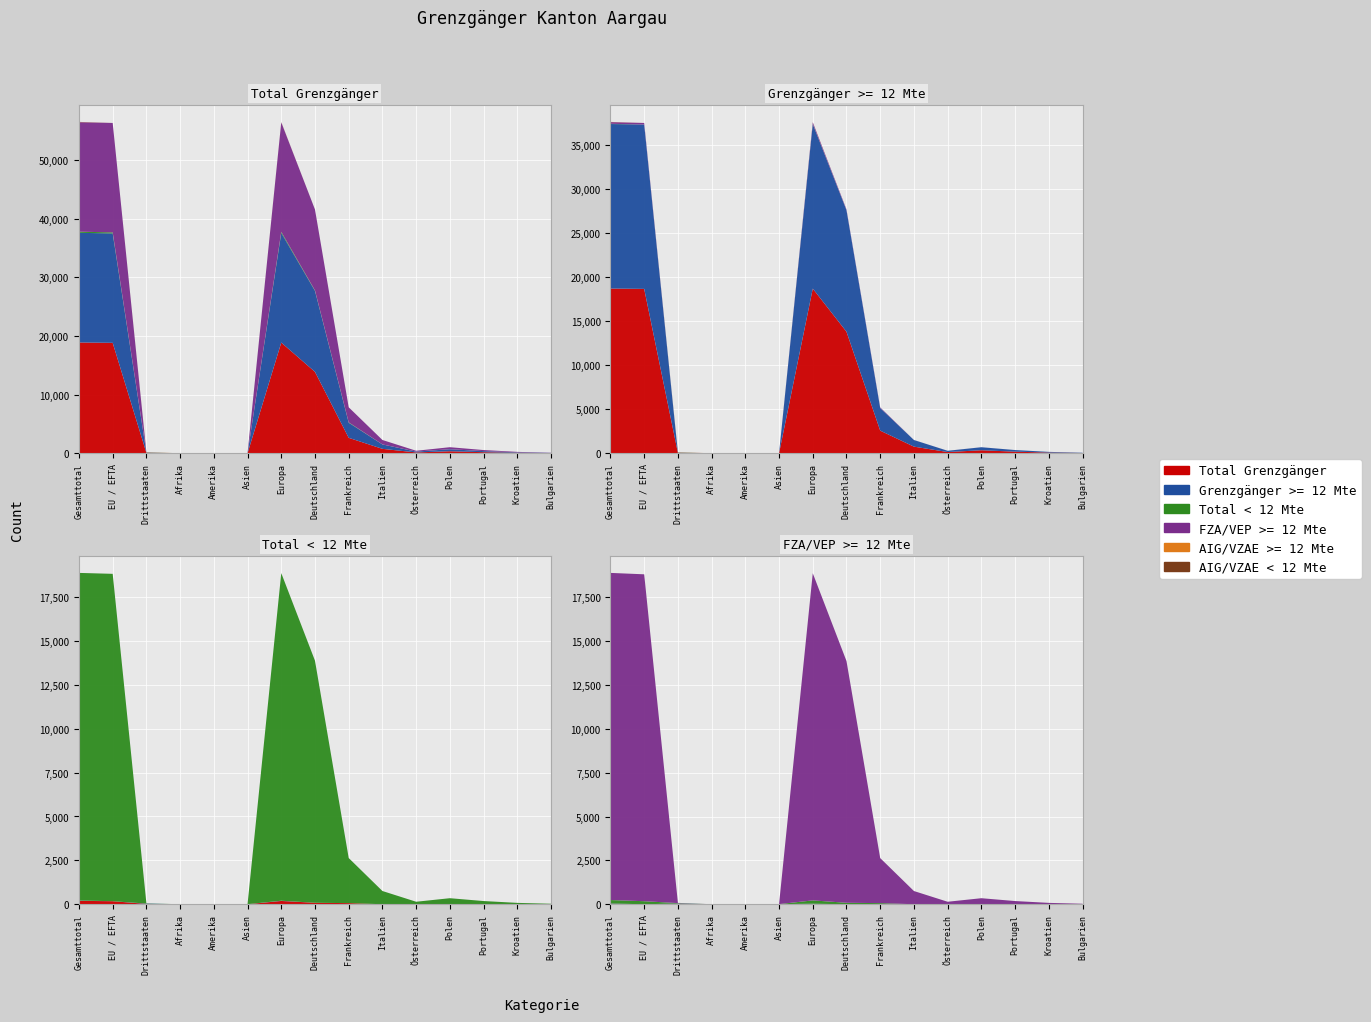

Reading left to right, list all the values displayed in this chart.

Total Grenzgänger: Gesamttotal=18879	EU / EFTA=18819	Drittstaaten=60	Afrika=2	Amerika=6	Asien=6	Europa=18865	Deutschland=13872	Frankreich=2634	Italien=756	Österreich=144	Polen=346	Portugal=184	Kroatien=80	Bulgarien=30
Grenzgänger >= 12 Mte: Gesamttotal=18684	EU / EFTA=18644	Drittstaaten=40	Afrika=1	Amerika=4	Asien=3	Europa=18676	Deutschland=13787	Frankreich=2568	Italien=753	Österreich=141	Polen=343	Portugal=183	Kroatien=80	Bulgarien=30
Total < 12 Mte: Gesamttotal=195	EU / EFTA=175	Drittstaaten=20	Afrika=1	Amerika=2	Asien=3	Europa=189	Deutschland=85	Frankreich=66	Italien=3	Österreich=3	Polen=3	Portugal=1	Kroatien=0	Bulgarien=0
FZA/VEP >= 12 Mte: Gesamttotal=18657	EU / EFTA=18644	Drittstaaten=13	Afrika=0	Amerika=0	Asien=0	Europa=18657	Deutschland=13787	Frankreich=2568	Italien=753	Österreich=141	Polen=343	Portugal=183	Kroatien=80	Bulgarien=30
AIG/VZAE >= 12 Mte: Gesamttotal=27	EU / EFTA=0	Drittstaaten=27	Afrika=1	Amerika=4	Asien=3	Europa=19	Deutschland=0	Frankreich=0	Italien=0	Österreich=0	Polen=0	Portugal=0	Kroatien=0	Bulgarien=0
AIG/VZAE < 12 Mte: Gesamttotal=20	EU / EFTA=0	Drittstaaten=20	Afrika=1	Amerika=2	Asien=3	Europa=14	Deutschland=0	Frankreich=0	Italien=0	Österreich=0	Polen=0	Portugal=0	Kroatien=0	Bulgarien=0